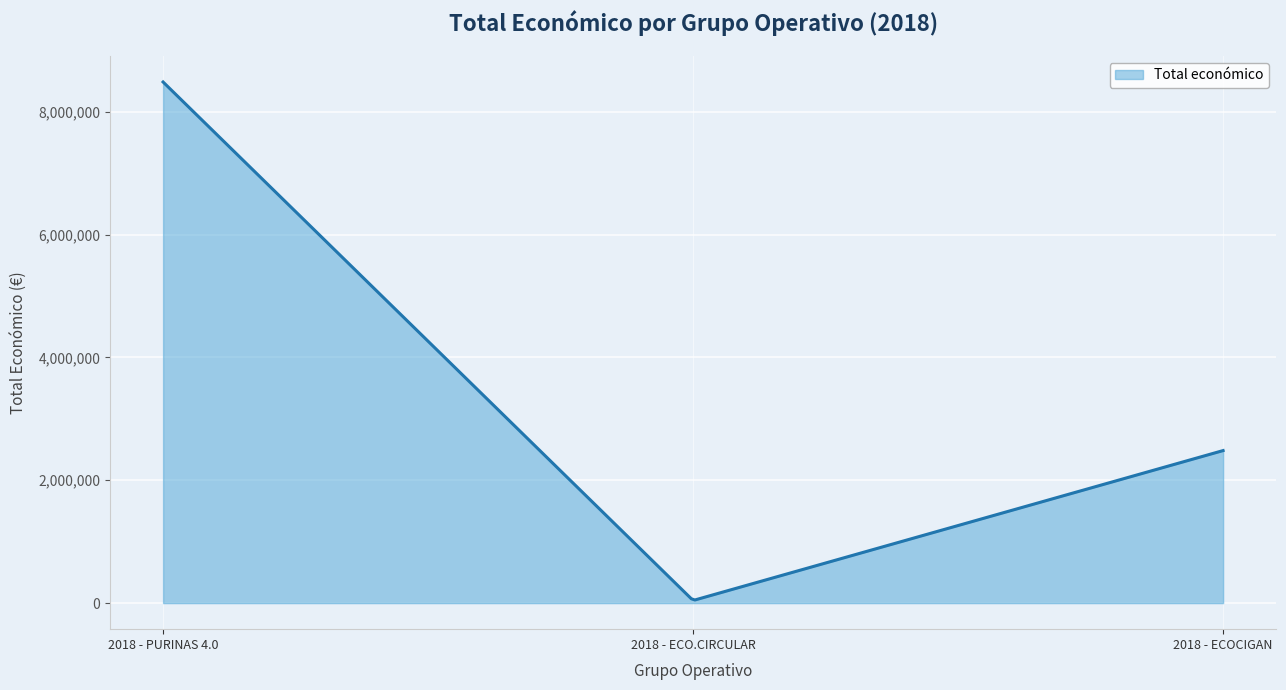

What is the difference between the maximum and minimum values?

8433990.6